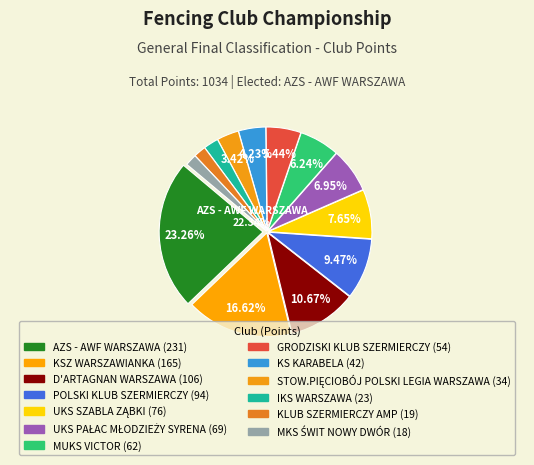

What is the ratio of the value at KSZ WARSZAWIANKA to the value at UKS SZABLA ZĄBKI?

2.2